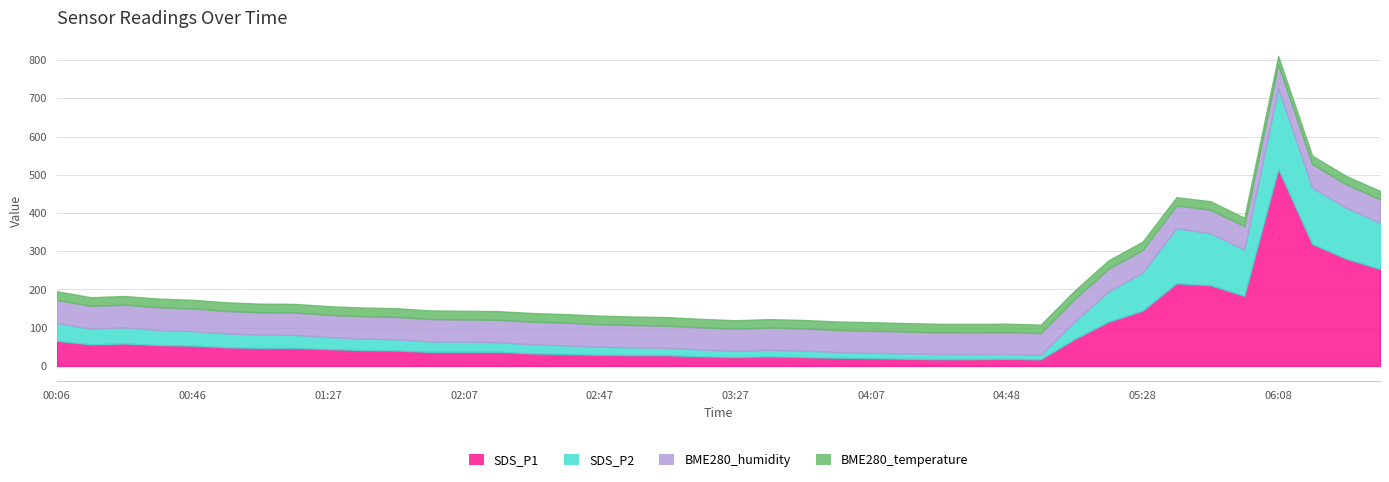

What is the value of the SDS_P2 point at the 23rd from the left?

16.8